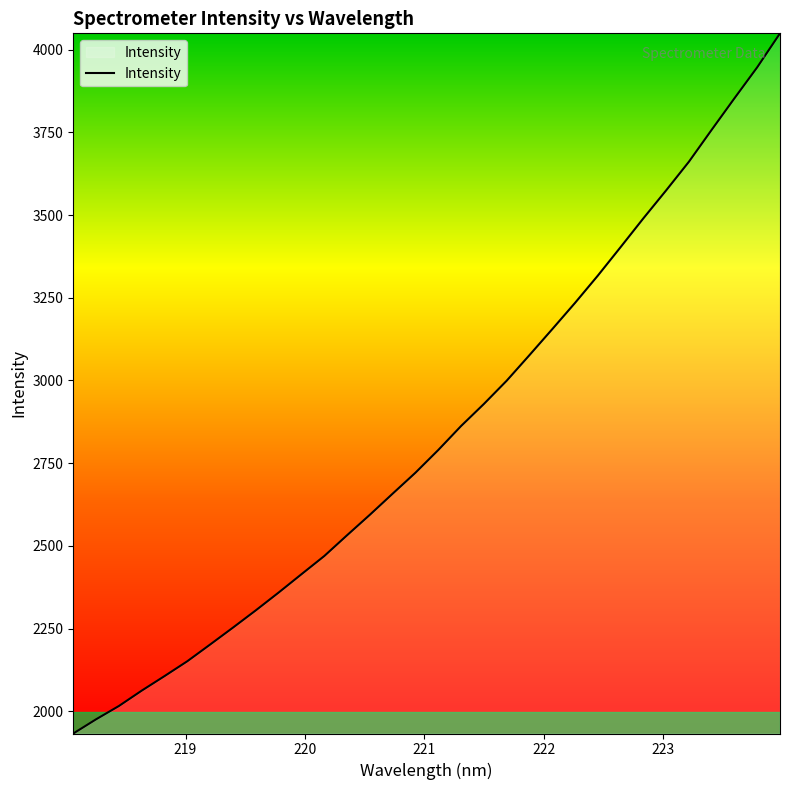

What is the smallest value displayed?

1933.3